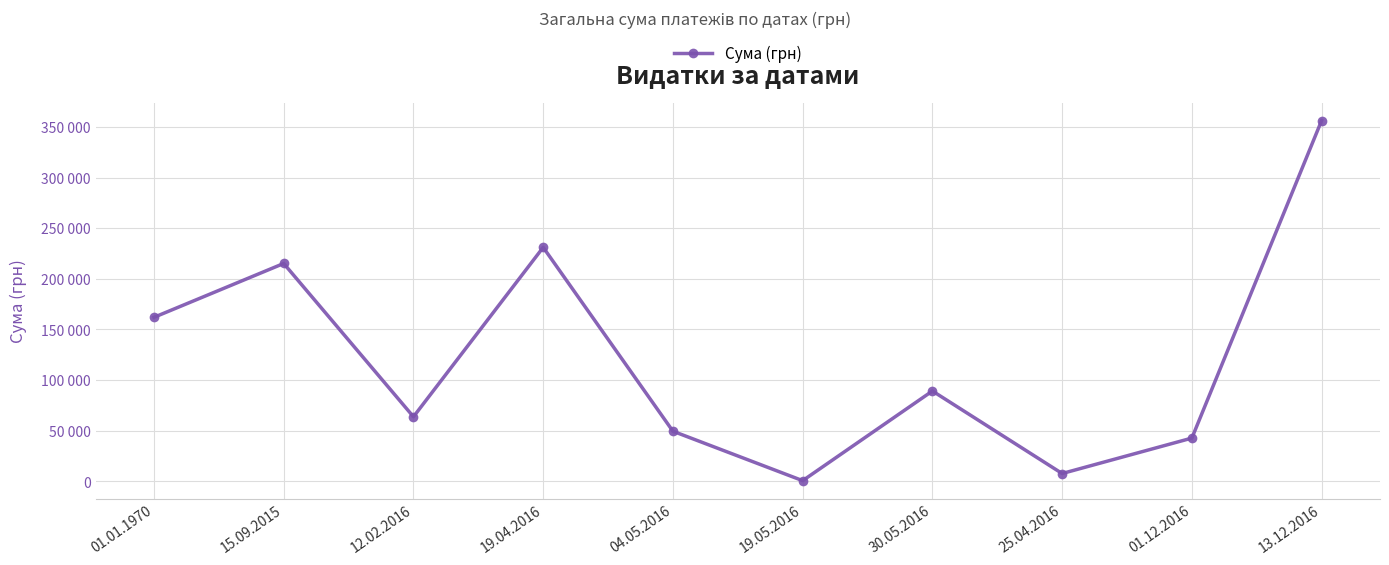

What is the difference between the values at 25.04.2016 and 12.02.2016?

56066.1